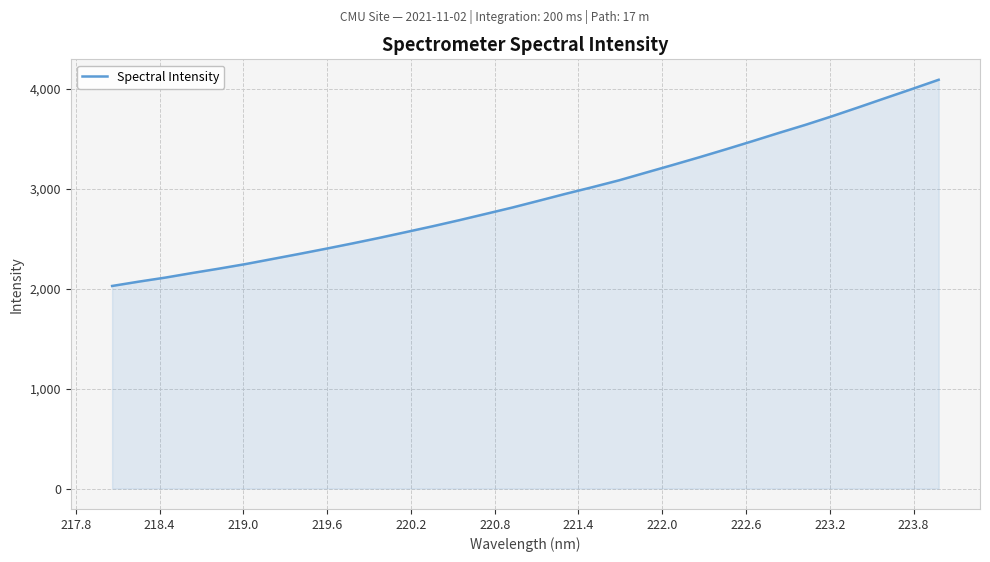

What is the difference between the maximum and minimum values?

2064.3